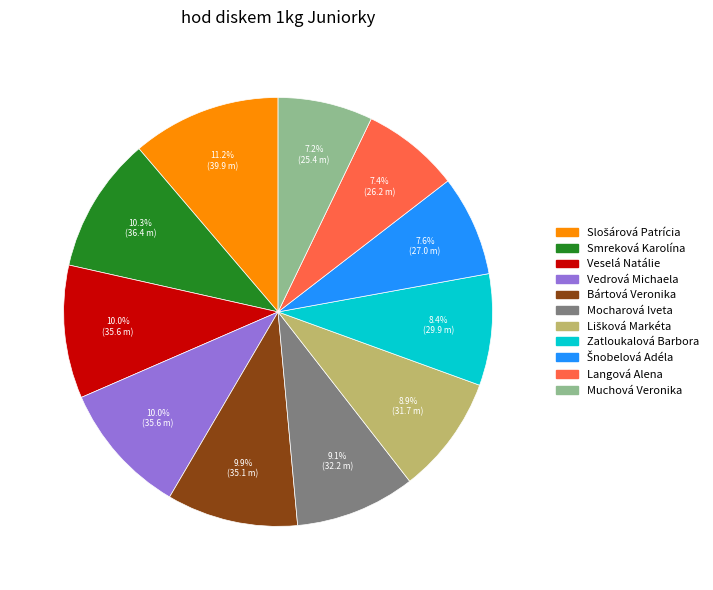

Combined, do Zatloukalová Barbora and Bártová Veronika account for over 50%?

No